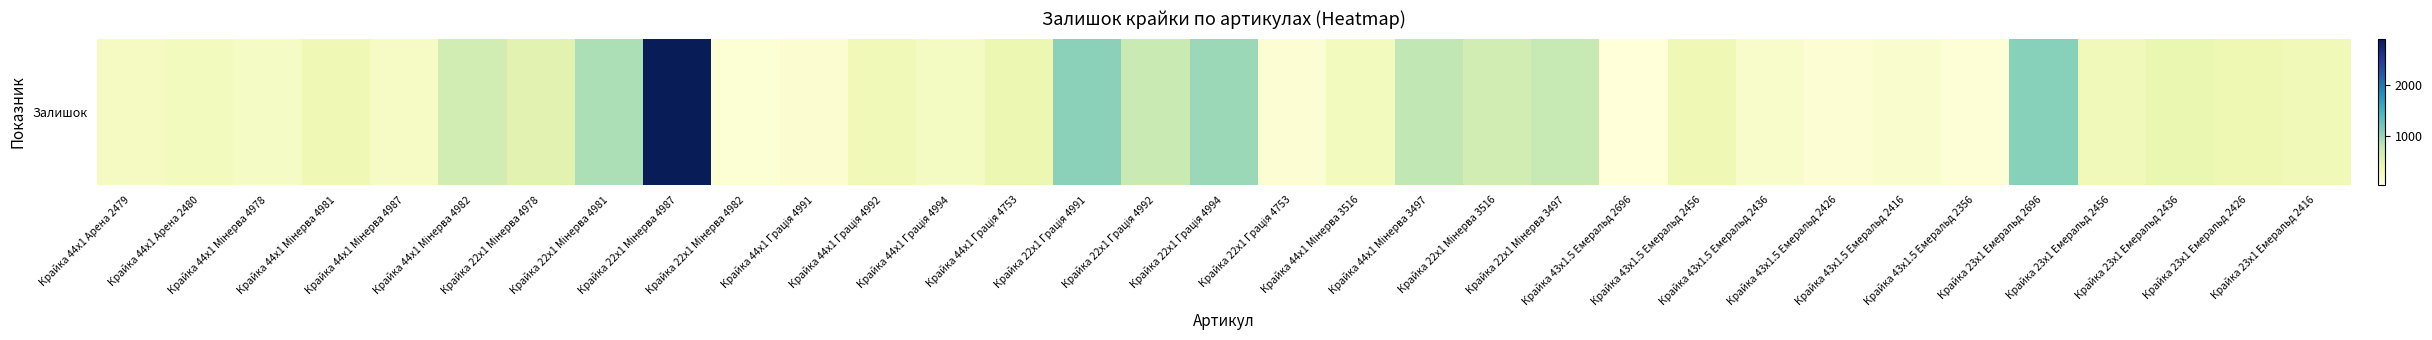

Reading left to right, transcribe all the data shown in this chart.

Крайка 44x1 Арена 2479=270	Крайка 44x1 Арена 2480=300	Крайка 44x1 Мінерва 4978=237	Крайка 44x1 Мінерва 4981=372	Крайка 44x1 Мінерва 4987=222	Крайка 44x1 Мінерва 4982=658	Крайка 22x1 Мінерва 4978=518	Крайка 22x1 Мінерва 4981=894	Крайка 22x1 Мінерва 4987=2904	Крайка 22x1 Мінерва 4982=102	Крайка 44x1 Грація 4991=139	Крайка 44x1 Грація 4992=350	Крайка 44x1 Грація 4994=263	Крайка 44x1 Грація 4753=416	Крайка 22x1 Грація 4991=1067	Крайка 22x1 Грація 4992=739	Крайка 22x1 Грація 4994=985	Крайка 22x1 Грація 4753=116	Крайка 44x1 Мінерва 3516=295	Крайка 44x1 Мінерва 3497=795	Крайка 22x1 Мінерва 3516=657	Крайка 22x1 Мінерва 3497=760	Крайка 43x1.5 Емеральд 2696=55	Крайка 43x1.5 Емеральд 2456=370	Крайка 43x1.5 Емеральд 2436=180	Крайка 43x1.5 Емеральд 2426=114	Крайка 43x1.5 Емеральд 2416=159	Крайка 43x1.5 Емеральд 2356=98	Крайка 23x1 Емеральд 2696=1082	Крайка 23x1 Емеральд 2456=334	Крайка 23x1 Емеральд 2436=434	Крайка 23x1 Емеральд 2426=397	Крайка 23x1 Емеральд 2416=354